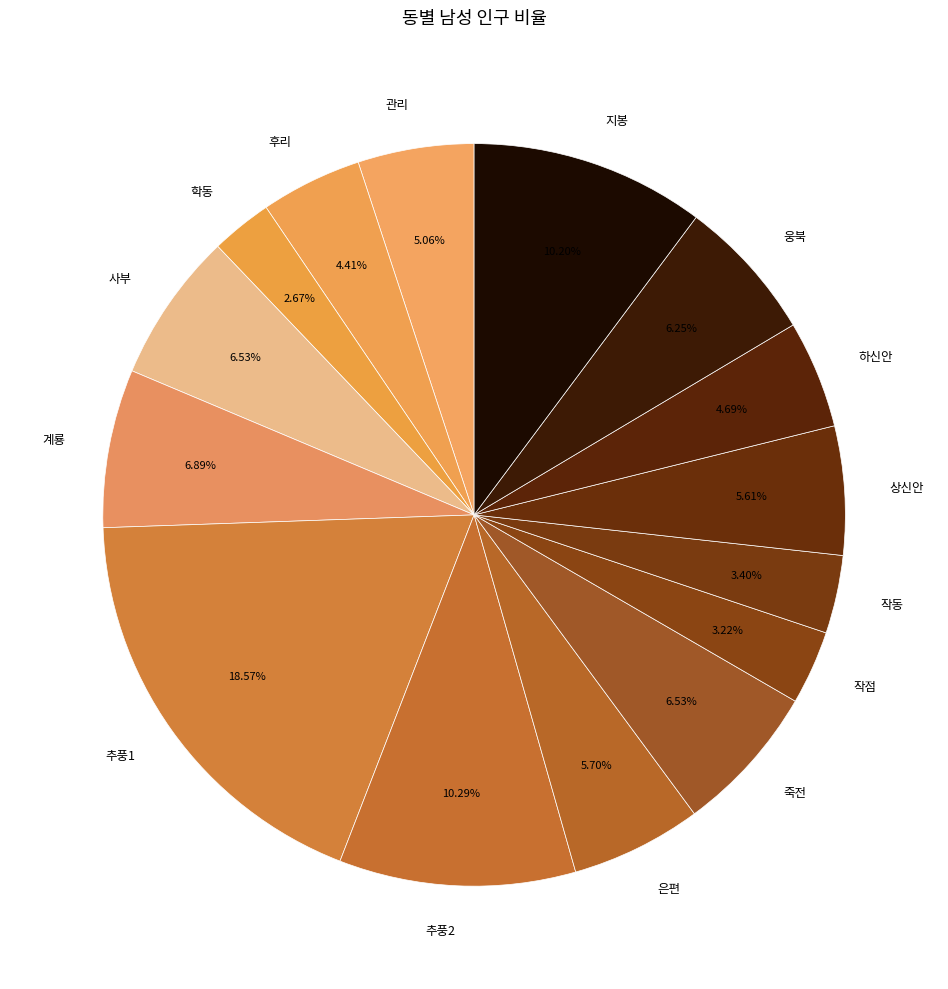

The 사부 slice represents 15% of the pie. True or false?

False